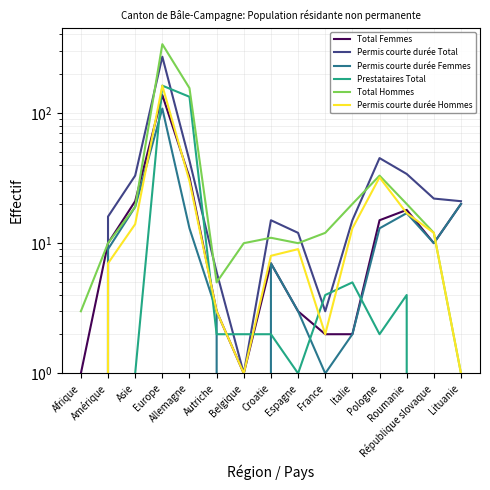

What is the difference between the maximum and second lowest values in the Permis courte durée Total series?

269